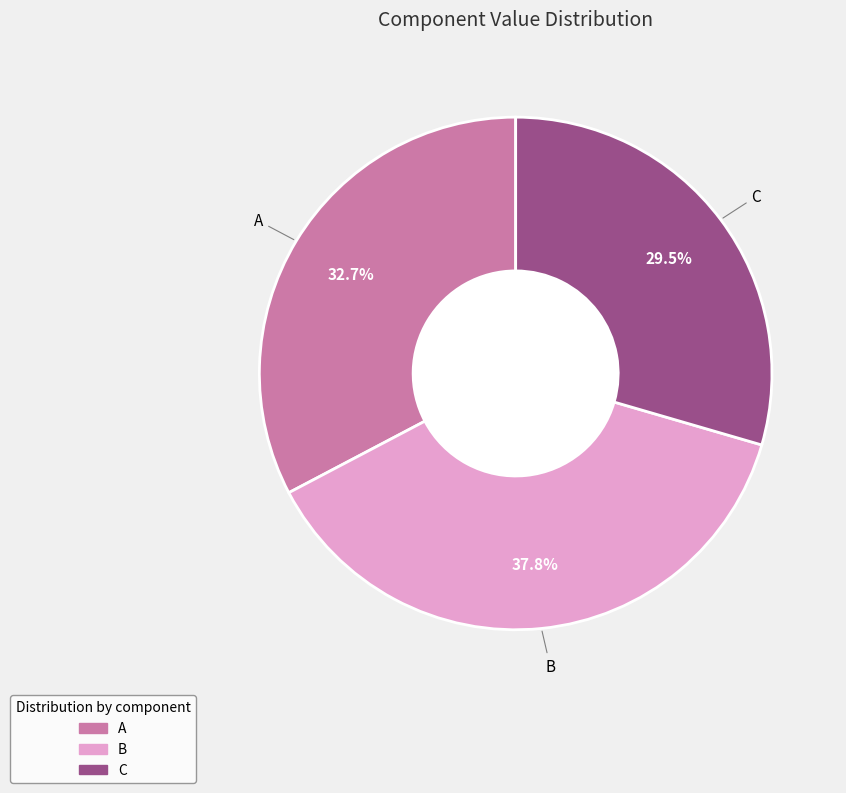

Is there a majority slice in this chart?

No